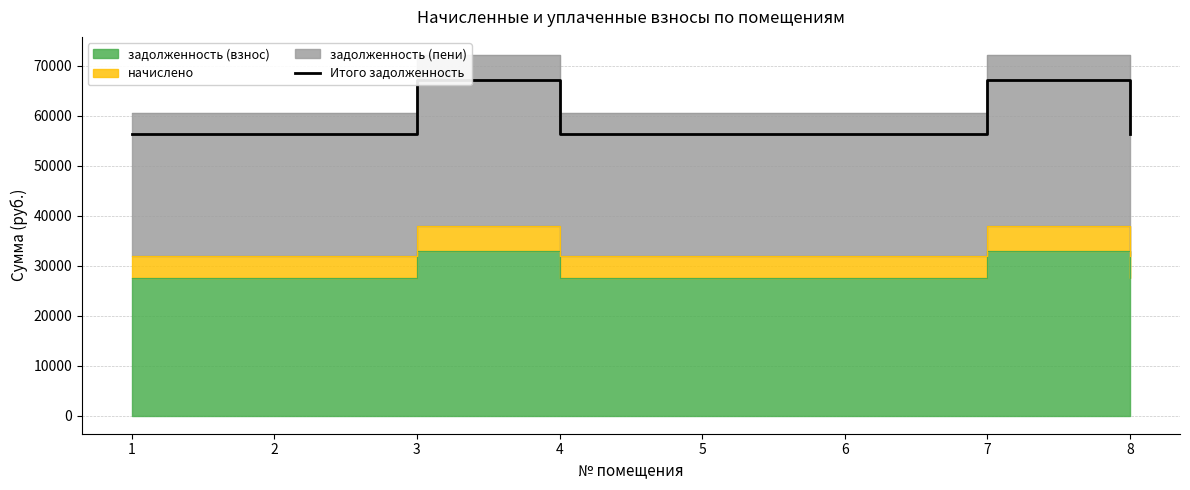

What is the difference between the values at 8 and 7?

10758.7